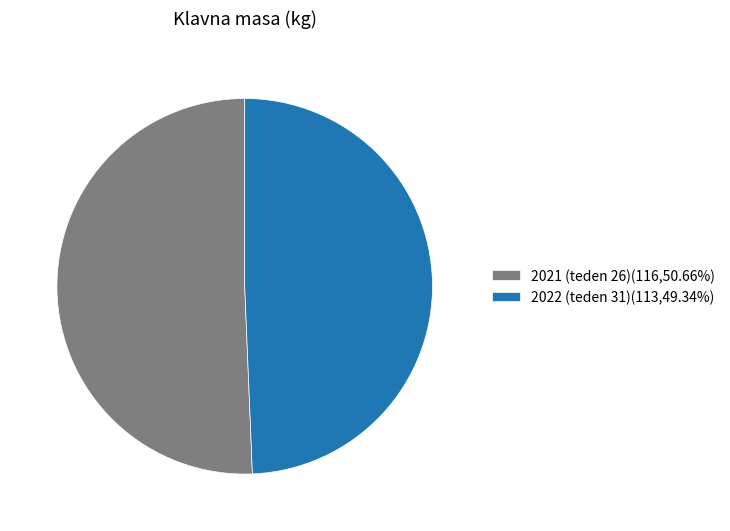

Approximately how many times larger is the value at 2021 (teden 26)(116,50.66%) compared to 2022 (teden 31)(113,49.34%)?

1.0